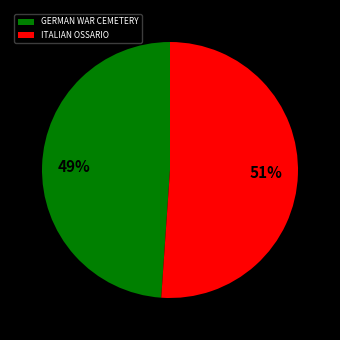

Is GERMAN WAR CEMETERY the majority of the pie?

No